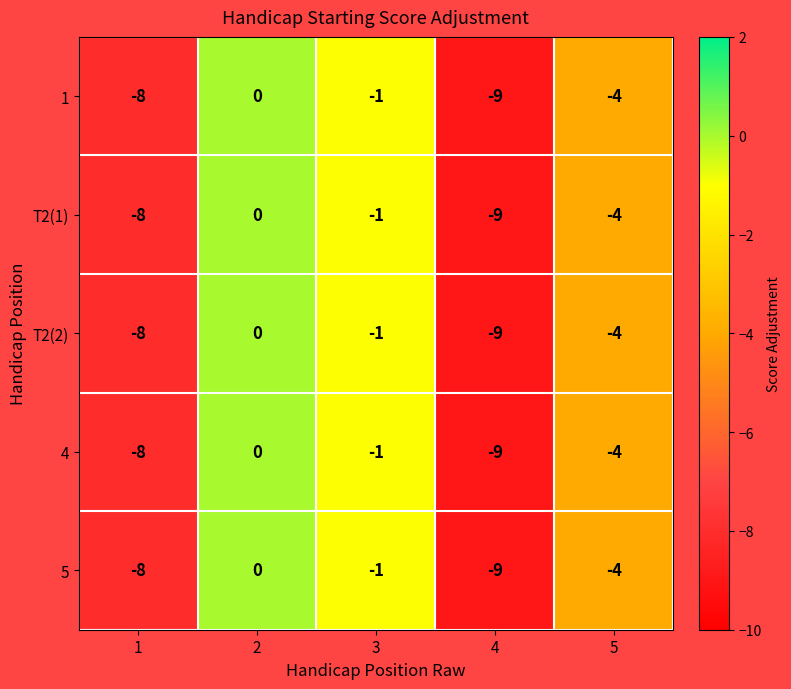

The value of 5 at 1 is -8. True or false?

True